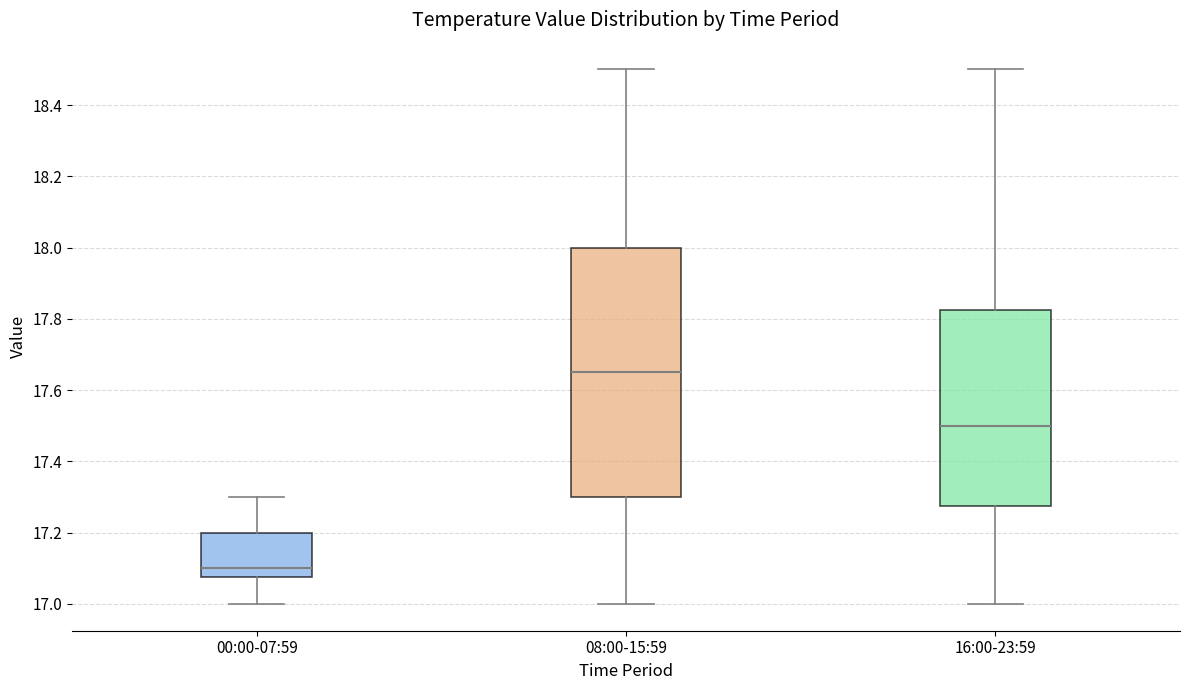

Reading left to right, transcribe this box plot: for each box, give where its median line is, the range the box spans, and where its two whiskers end, as read against the y-axis. The values are not printed on the chart, so give them approximately, as read against the axis.

00:00-07:59: median 17.10, box 17.08 to 17.20, whiskers 17.00 to 17.30
08:00-15:59: median 17.66, box 17.30 to 18.00, whiskers 17.00 to 18.50
16:00-23:59: median 17.50, box 17.28 to 17.82, whiskers 17.00 to 18.50